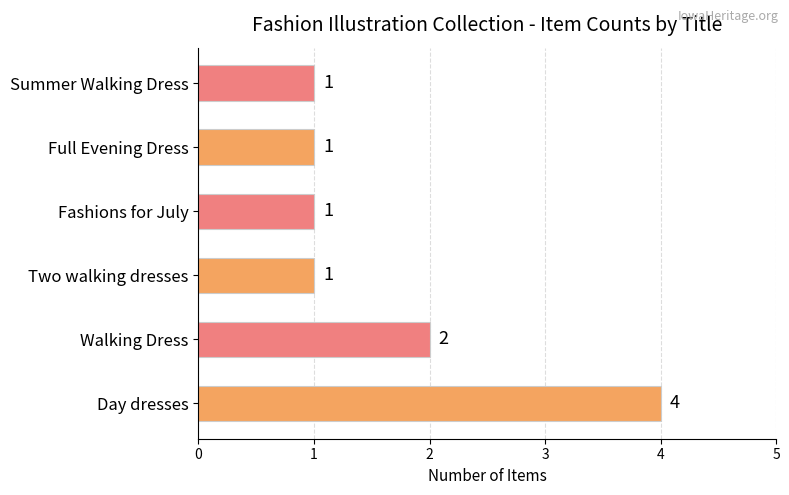

How many bars are there in total?

6